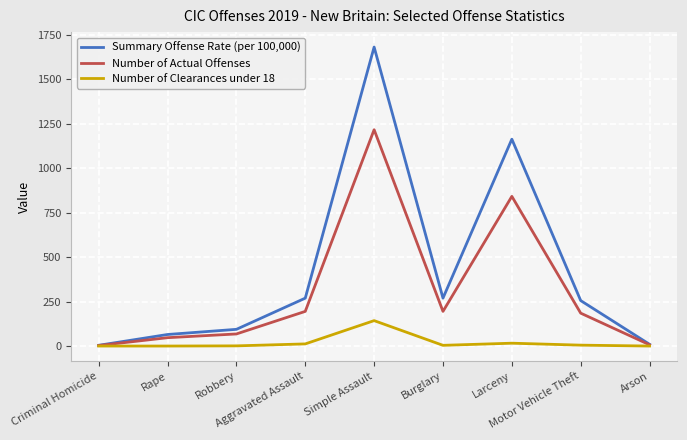

List the series in order of their overall mean, highest first.

Summary Offense Rate (per 100,000), Number of Actual Offenses, Number of Clearances under 18